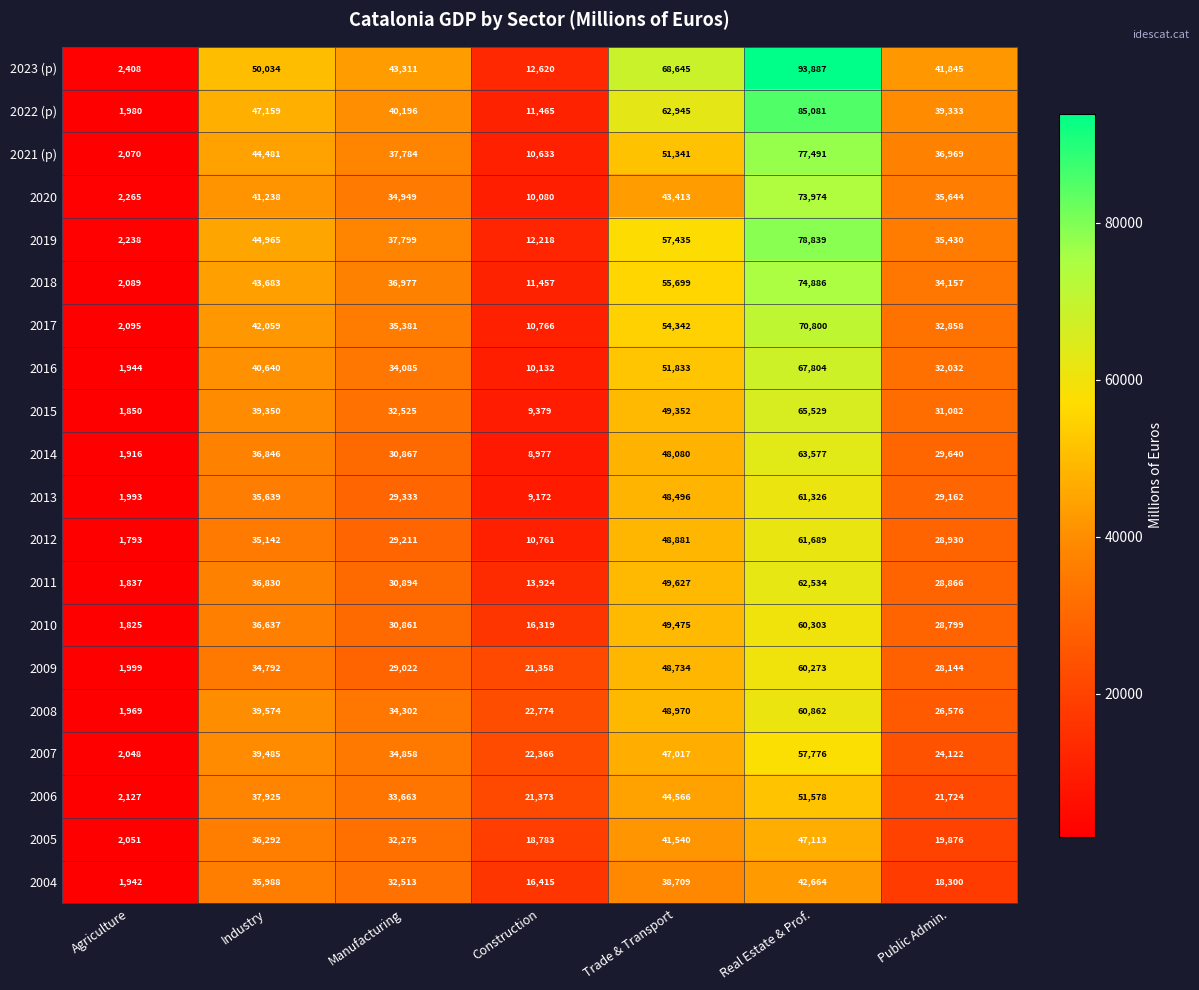

List the series in order of their peak value, lowest first.

2004, 2005, 2006, 2007, 2009, 2010, 2008, 2013, 2012, 2011, 2014, 2015, 2016, 2017, 2020, 2018, 2021 (p), 2019, 2022 (p), 2023 (p)